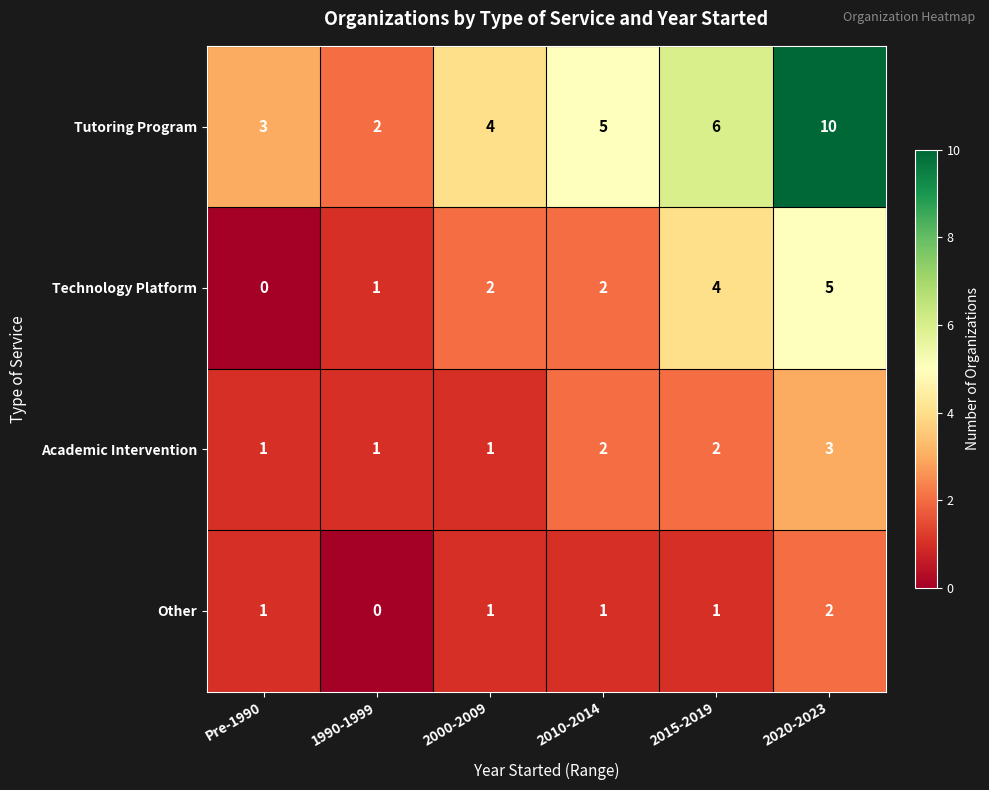

What is the spread (max minus min) of values at 2020-2023?

8